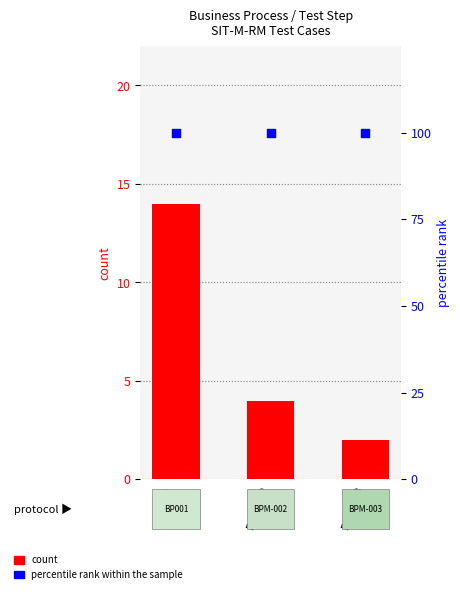

Which series has the largest Y range (max minus min)?

count